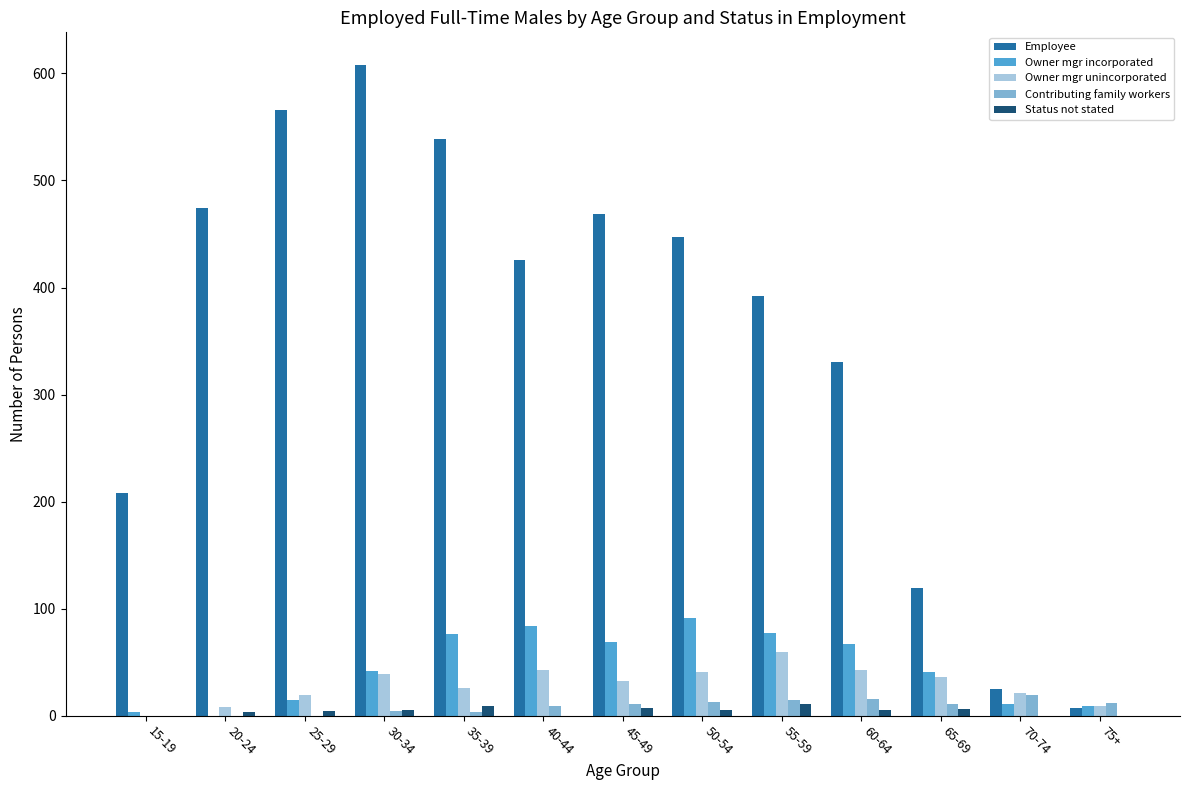

How many groups of bars are there?

13